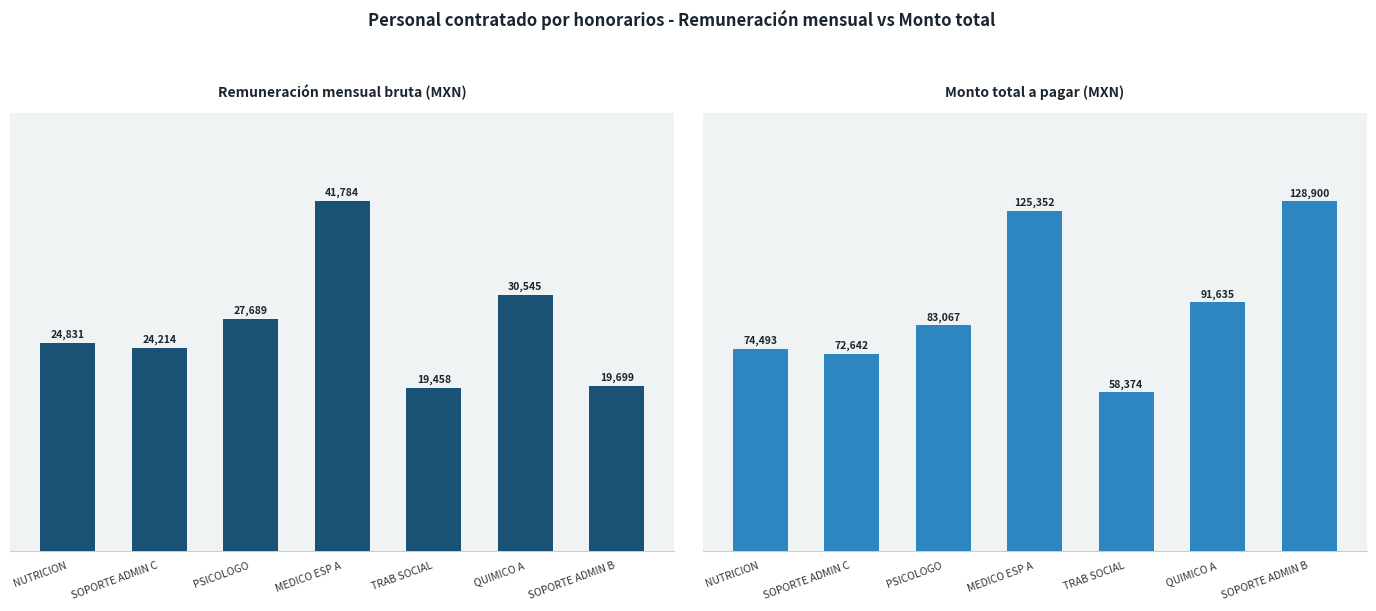

What is the average value of the Monto total a pagar series?

90638